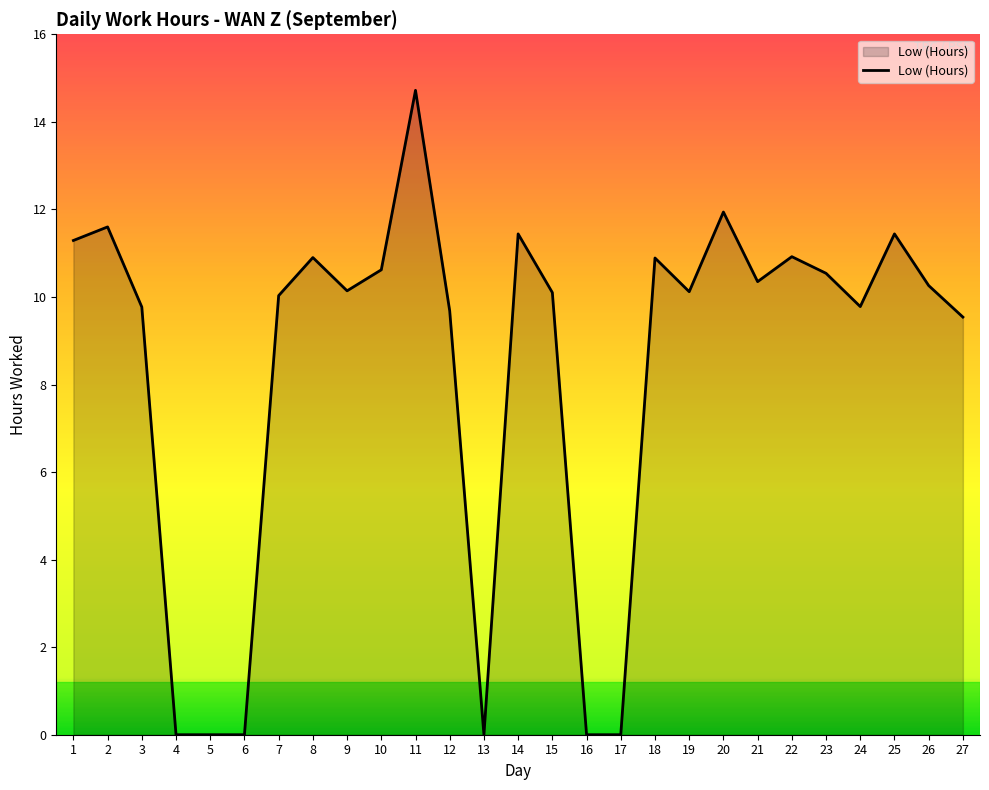

What is the greatest value displayed?

14.7